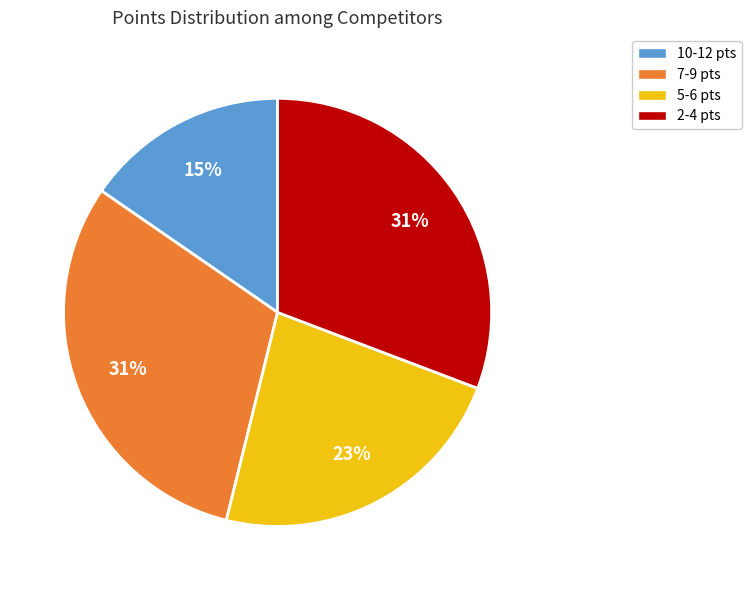

Count the number of slices in the pie.

4